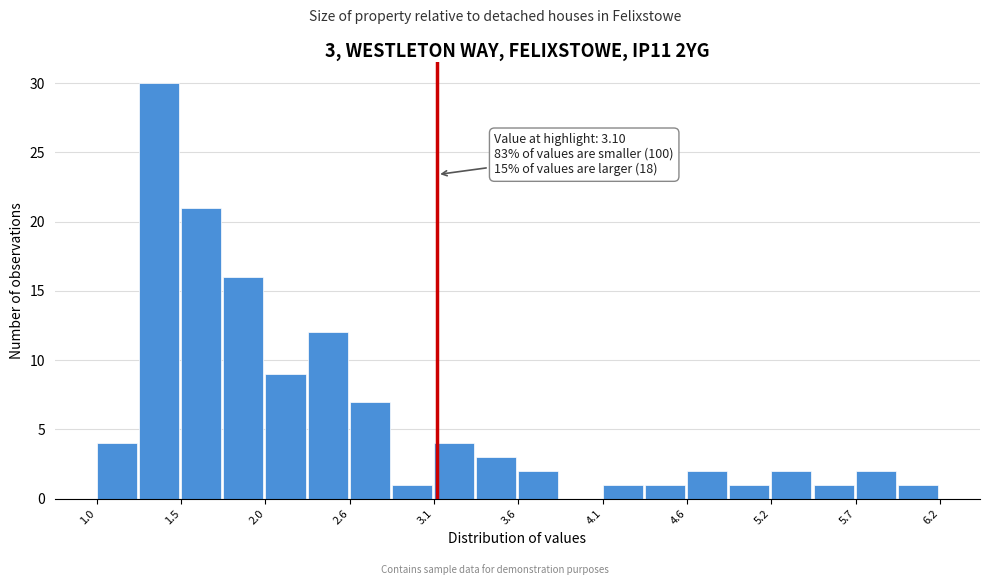

Around what value on the x-axis is the tallest bar? Give the approximate position of its centre, as read against the axis.

1.4